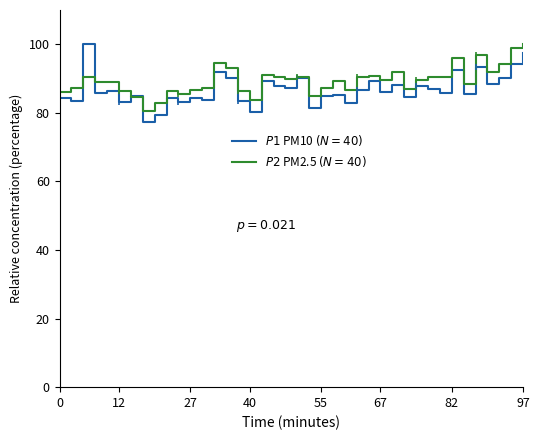

What is the greatest value displayed?

100.0